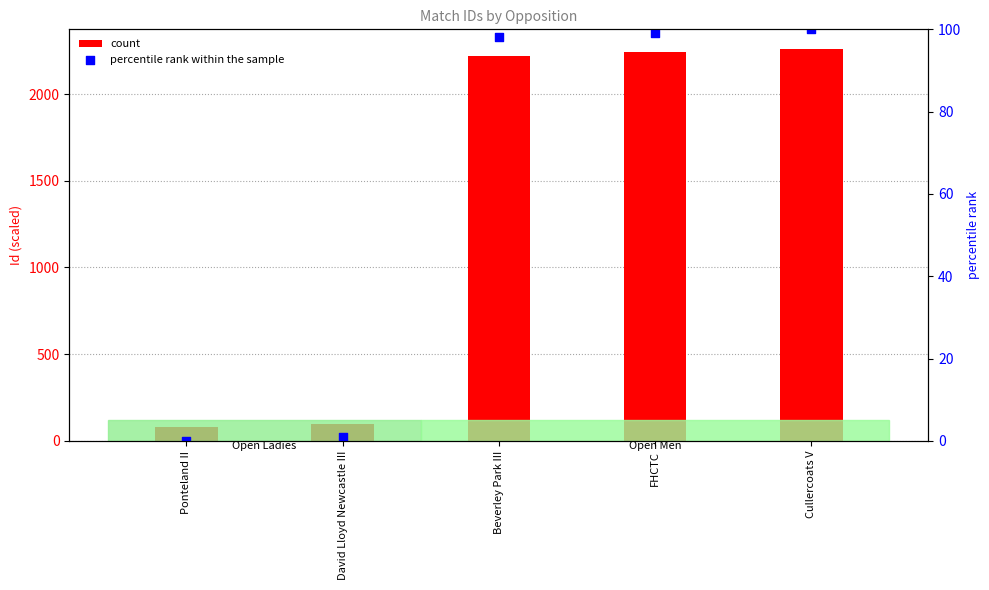

Which series has the largest total across all categories?

count